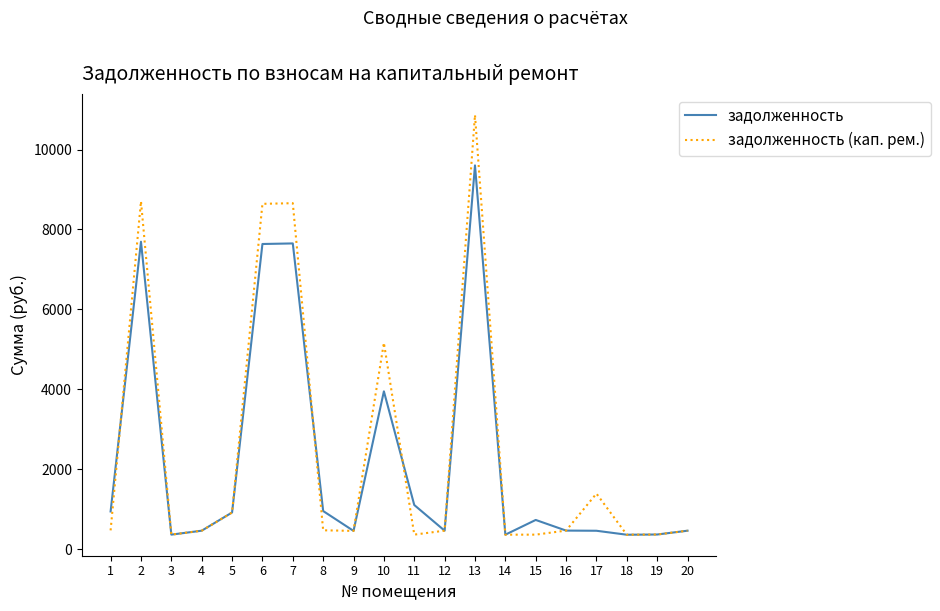

At how many categories does at least one series exceed 4675?

5